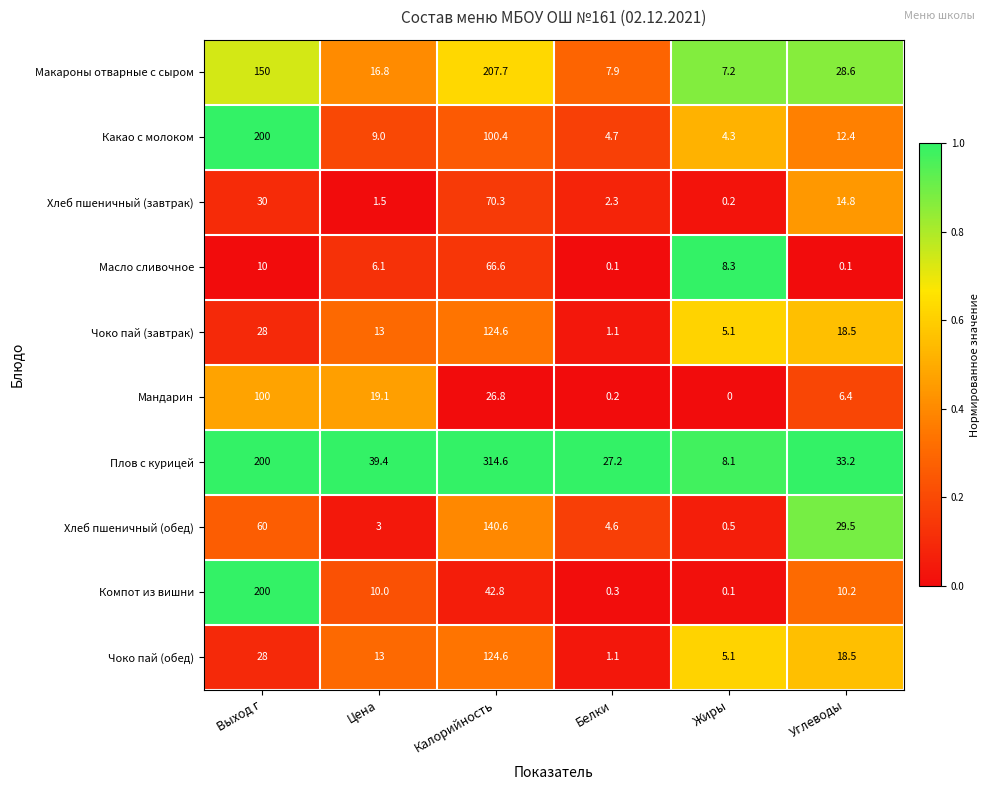

At how many categories does at least one series exceed 0?

6